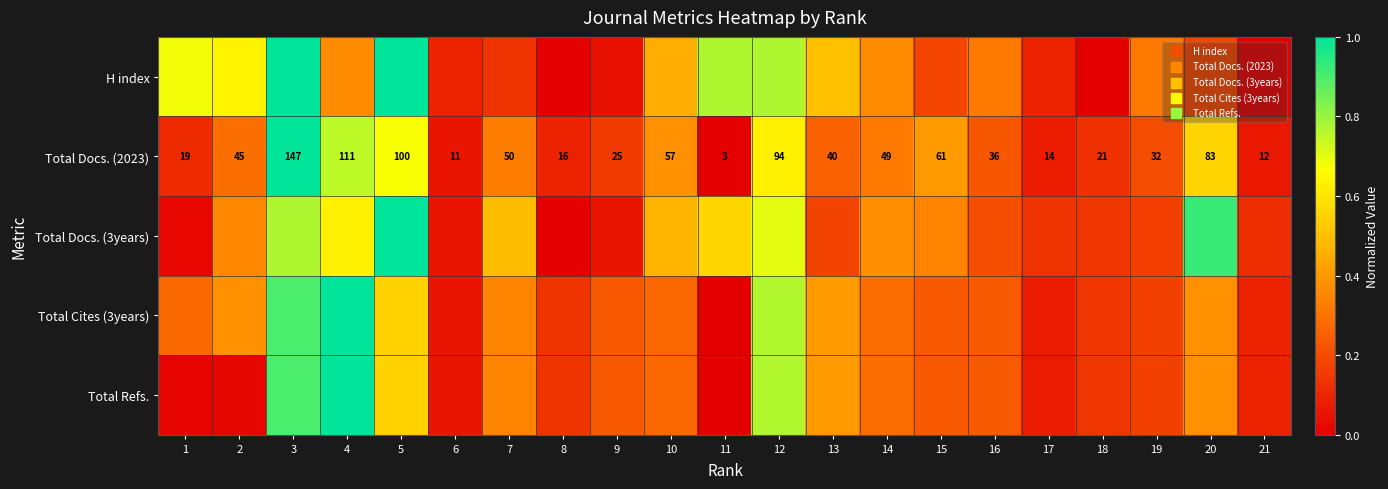

What is the spread (max minus min) of values at 1?

0.7